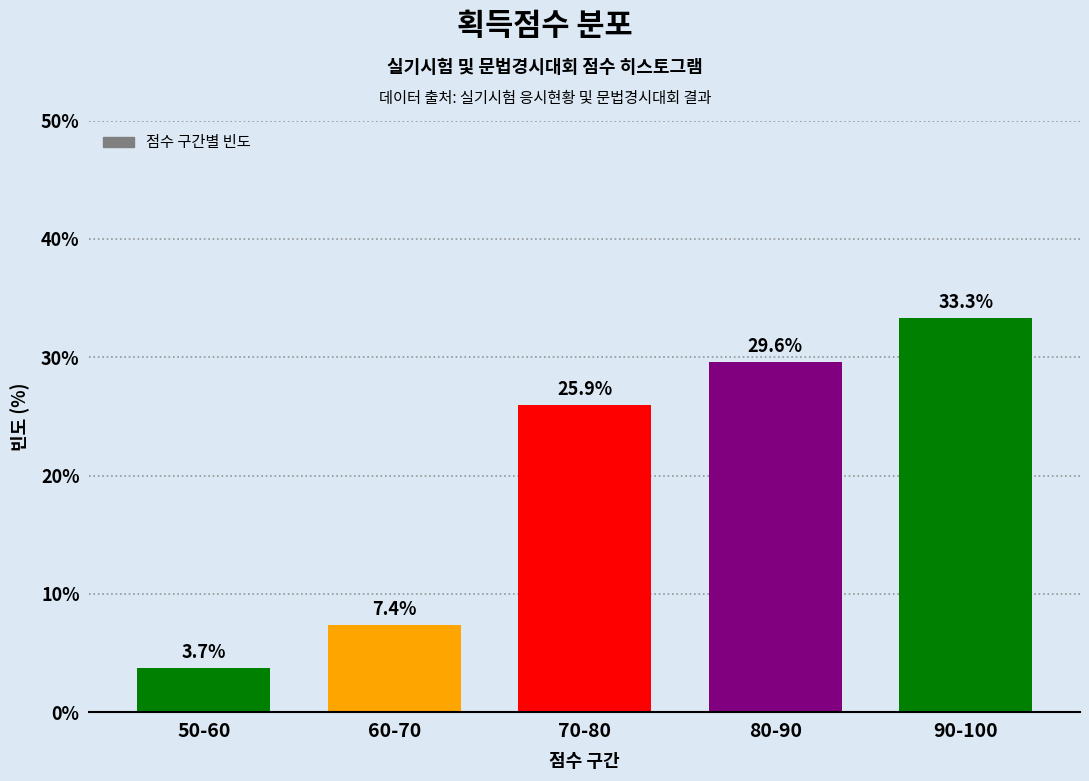

Reading right to left, what are all the values shown in this chart?

90-100=33.3	80-90=29.6	70-80=25.9	60-70=7.4	50-60=3.7